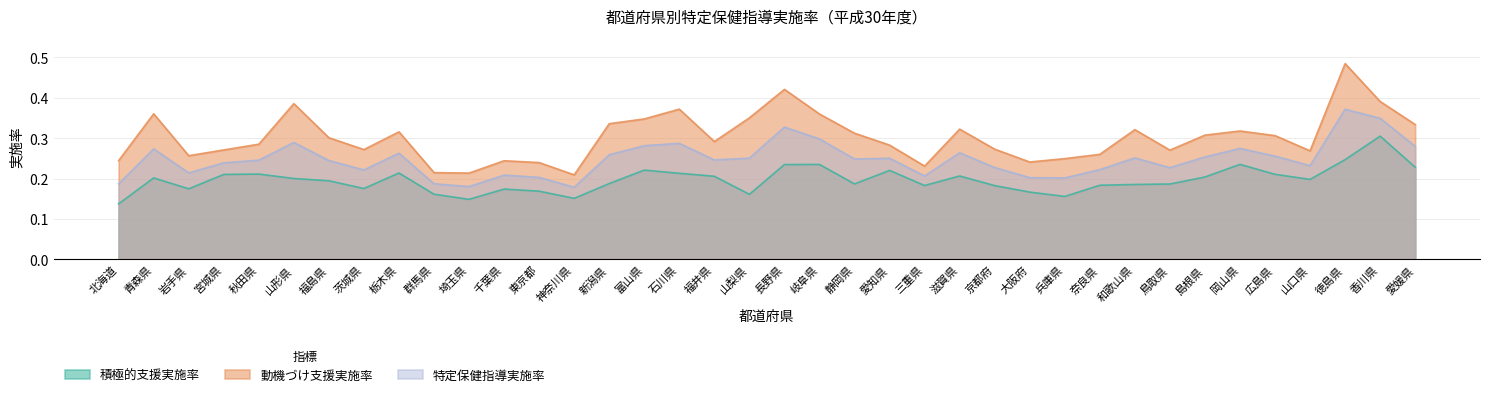

Where is the first local maximum for 動機づけ支援実施率?

青森県